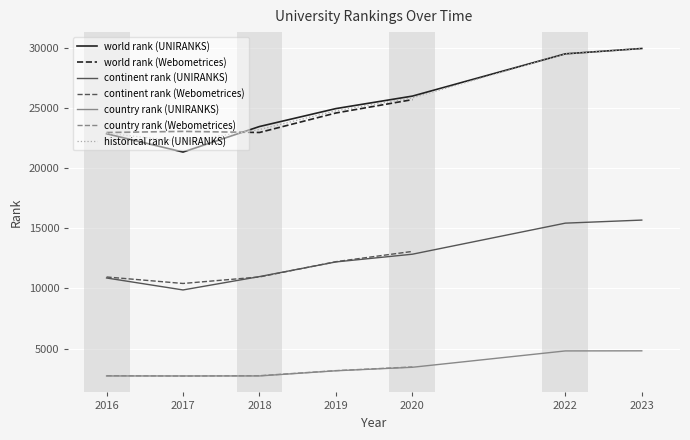

Is this an area chart (filled region under the line)?

No